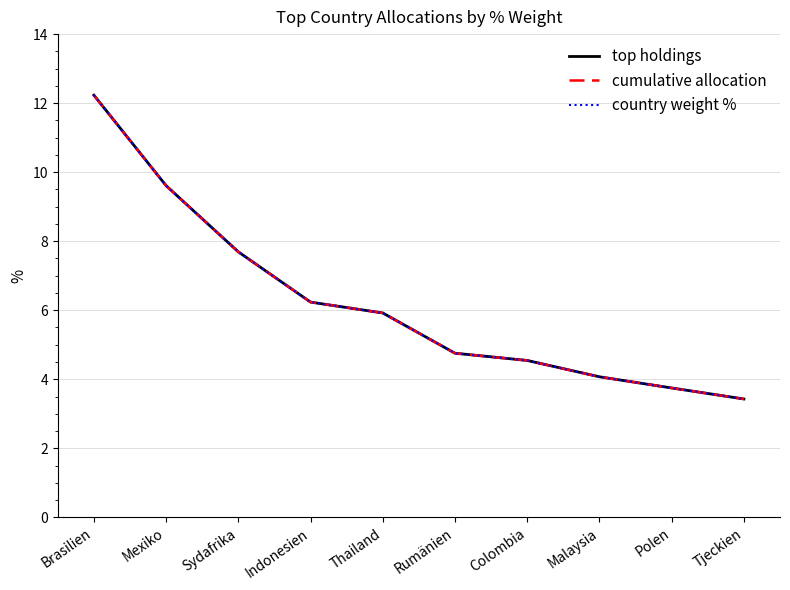

Is the value of top holdings at Colombia greater than the value of cumulative allocation at Malaysia?

Yes